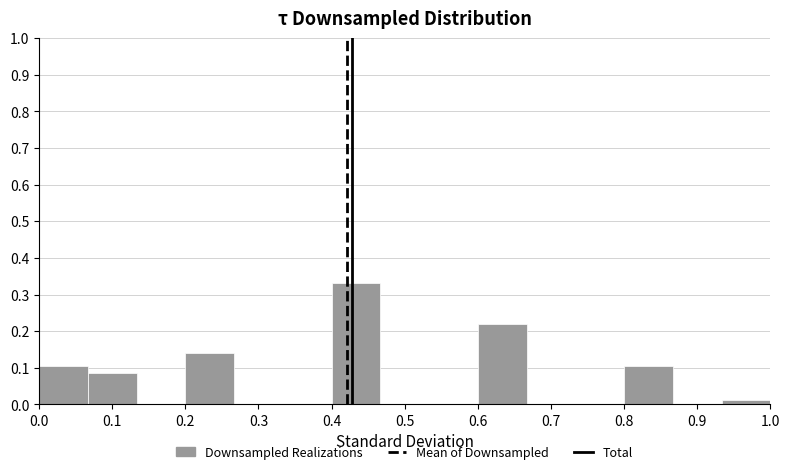

What is the height of the bar covering 0.80 to 0.87 on the x-axis? Neither the bar edges nor the heights are printed on the chart, so give them approximately, as read against the axes.

0.11